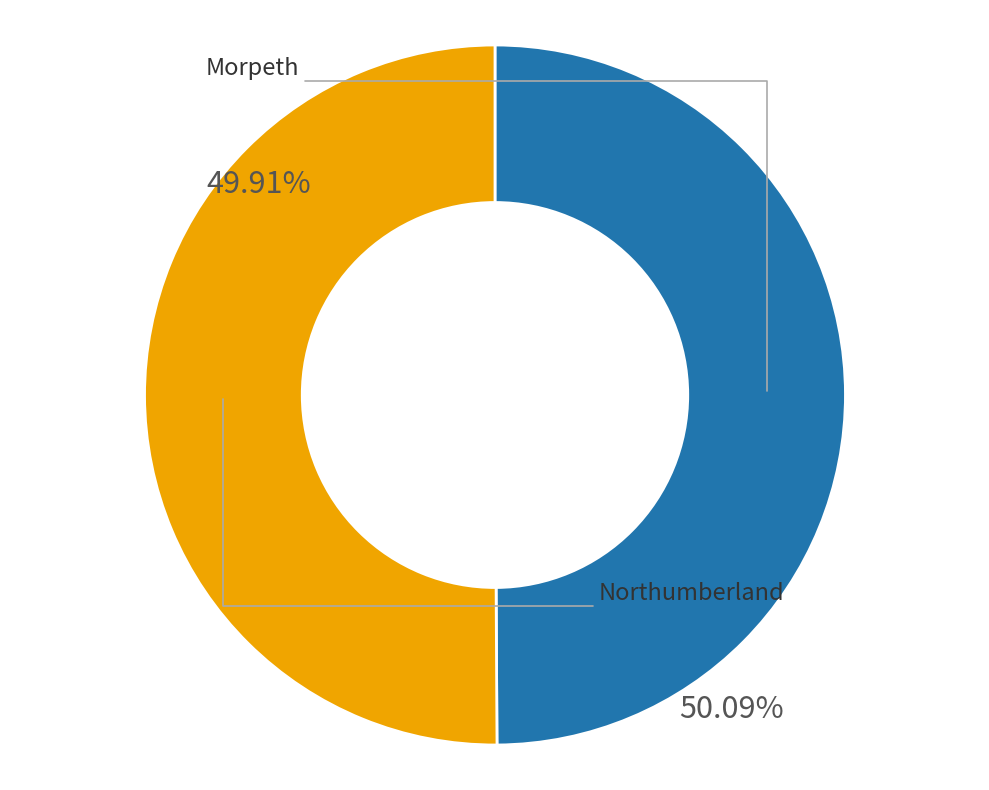

Does any single category account for the majority?

Yes